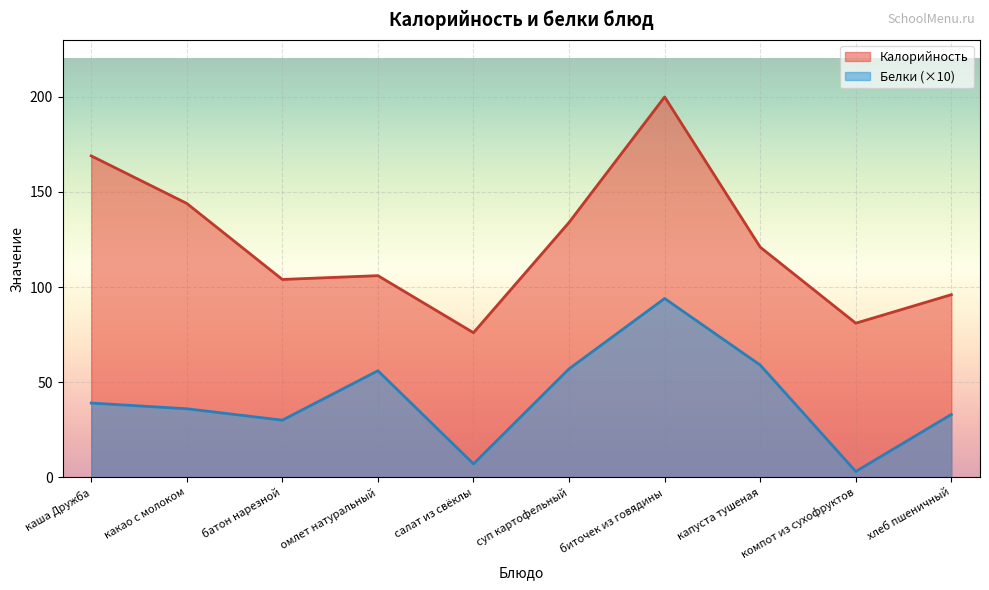

What is the label of the 3rd point from the left?

батон нарезной